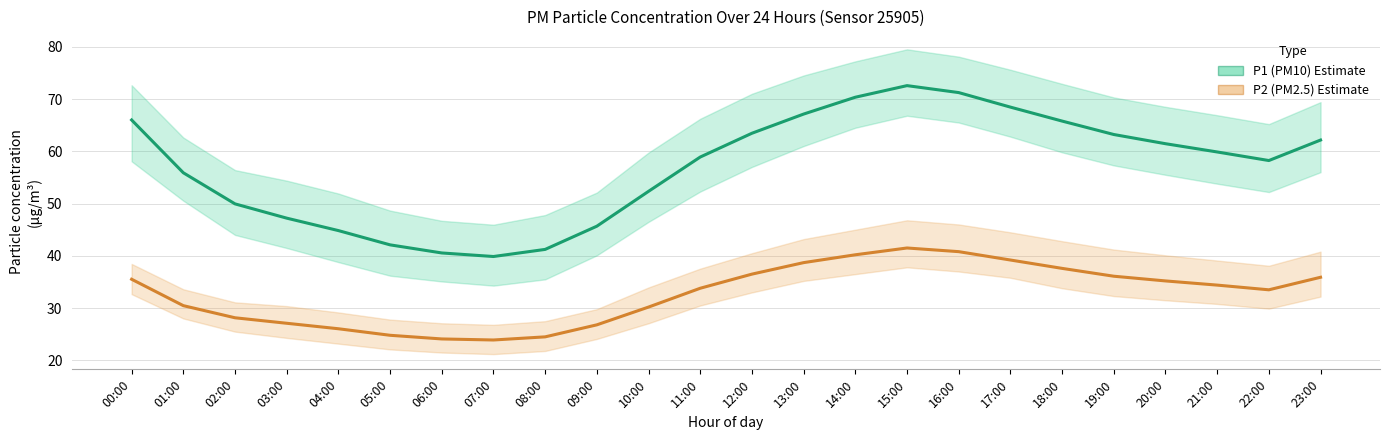

True or false: P1 (PM10) has a value of 68.5 at 17:00.

True